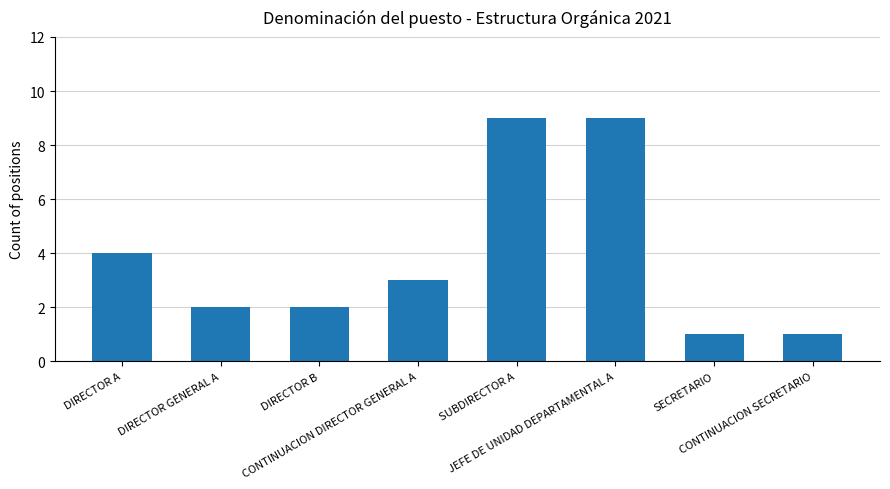

Is it true that the value at DIRECTOR B is 1?

False